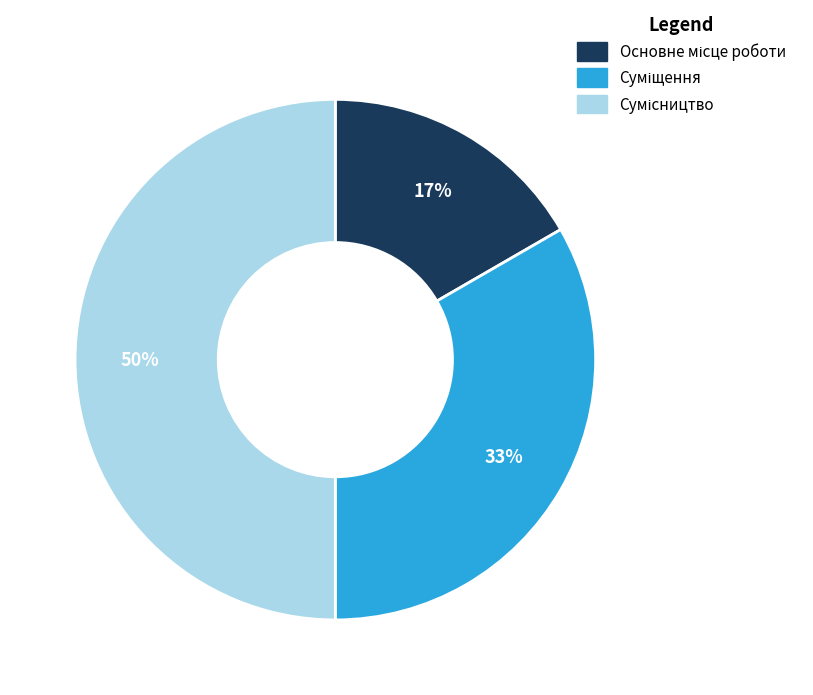

To the nearest percent, what is the average slice percentage?

33%